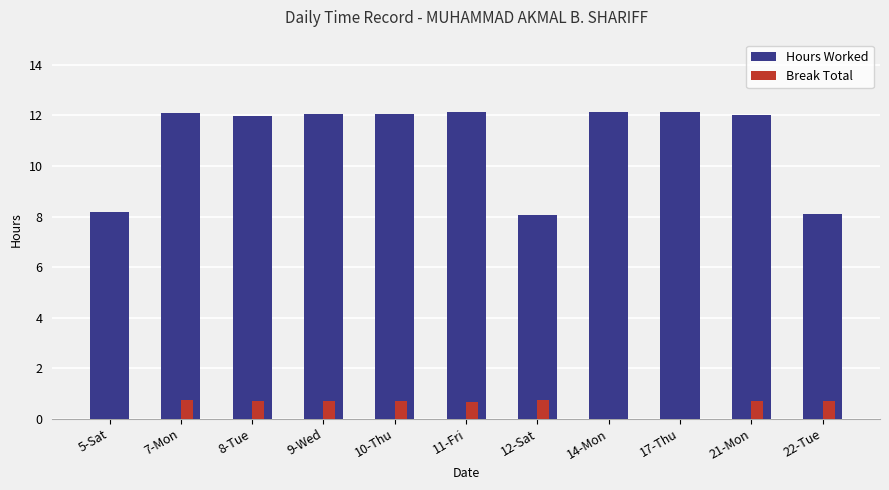

What is the sum of all Hours Worked values?

120.9